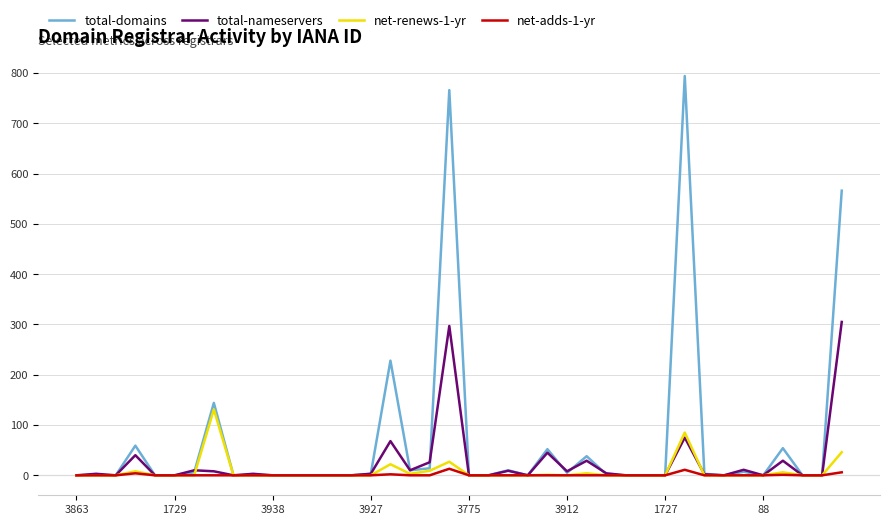

What are all the series names shown in the legend?

total-domains, total-nameservers, net-renews-1-yr, net-adds-1-yr